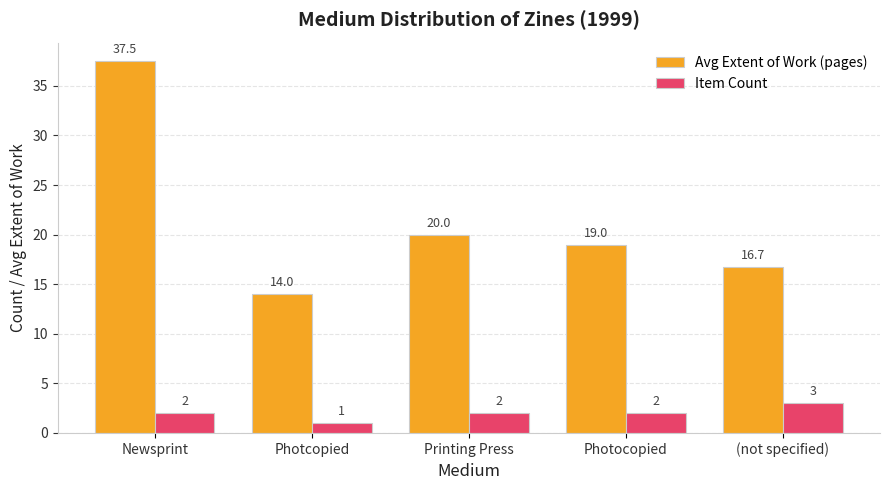

Rank the series at Photcopied from lowest to highest value.

Item Count, Avg Extent of Work (pages)